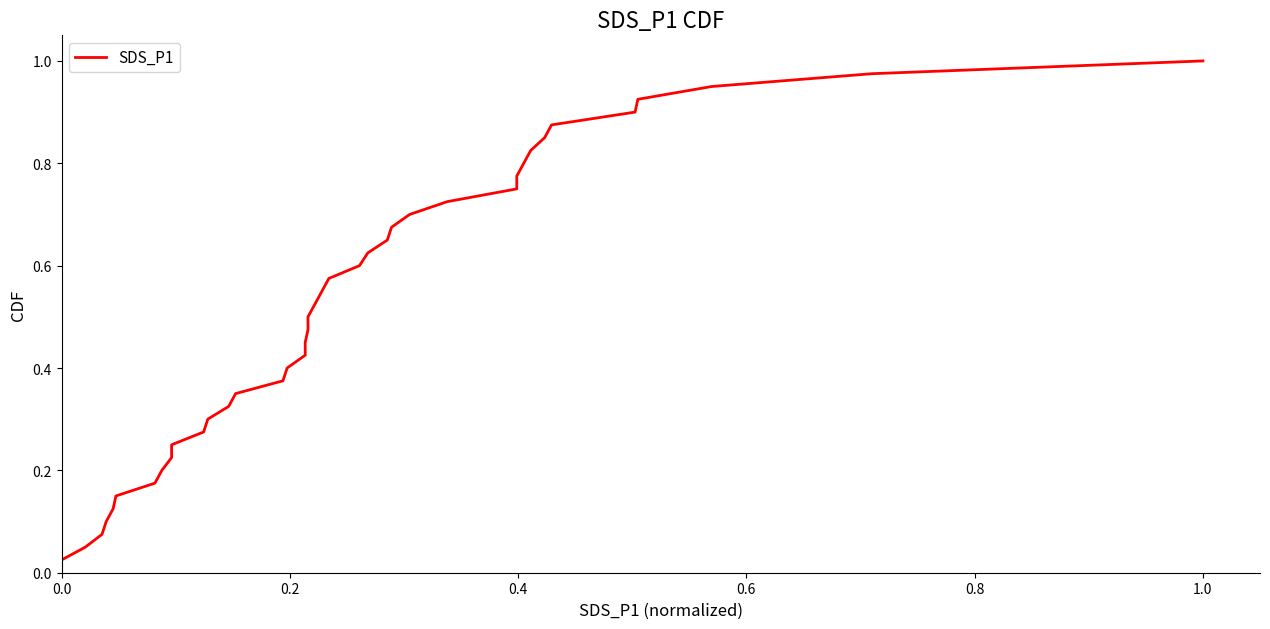

How many distinct data groups are displayed?

1